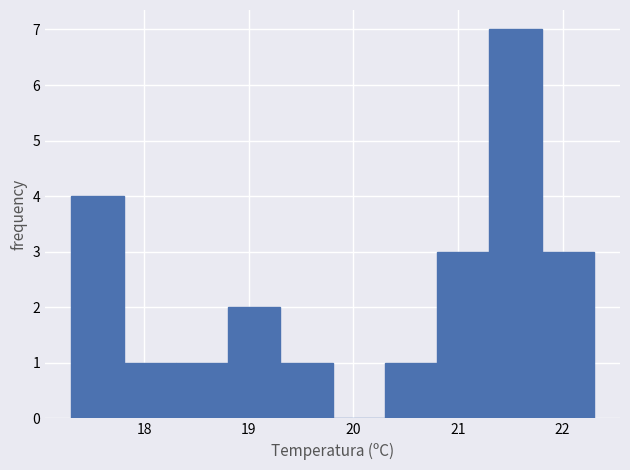

Reading left to right, transcribe this chart: for each bar, give the range it covers on the x-axis and its height. The values are not printed on the chart, so give them approximately, as read against the axis.

17.3 to 17.8: 4
17.8 to 18.3: 1
18.3 to 18.8: 1
18.8 to 19.3: 2
19.3 to 19.8: 1
19.8 to 20.3: 0
20.3 to 20.8: 1
20.8 to 21.3: 3
21.3 to 21.8: 7
21.8 to 22.3: 3